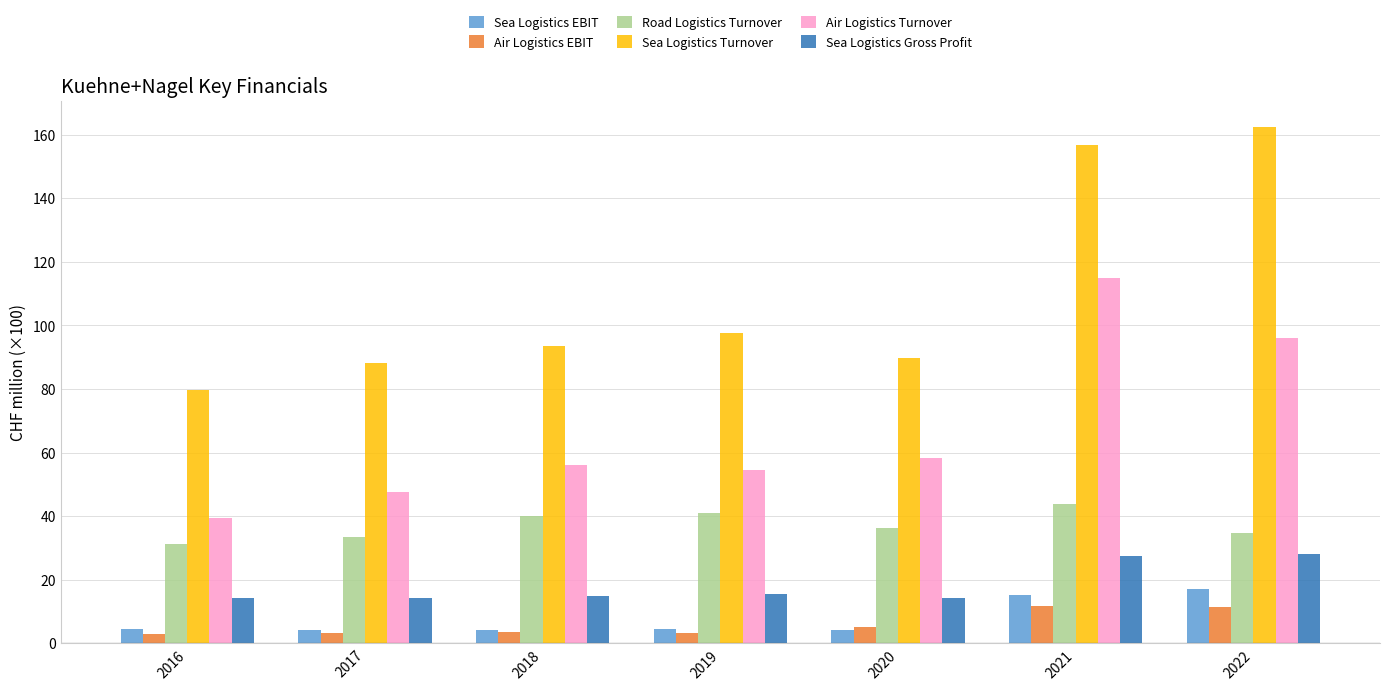

What is the difference between the maximum and minimum values in the Sea Logistics EBIT series?

13.0